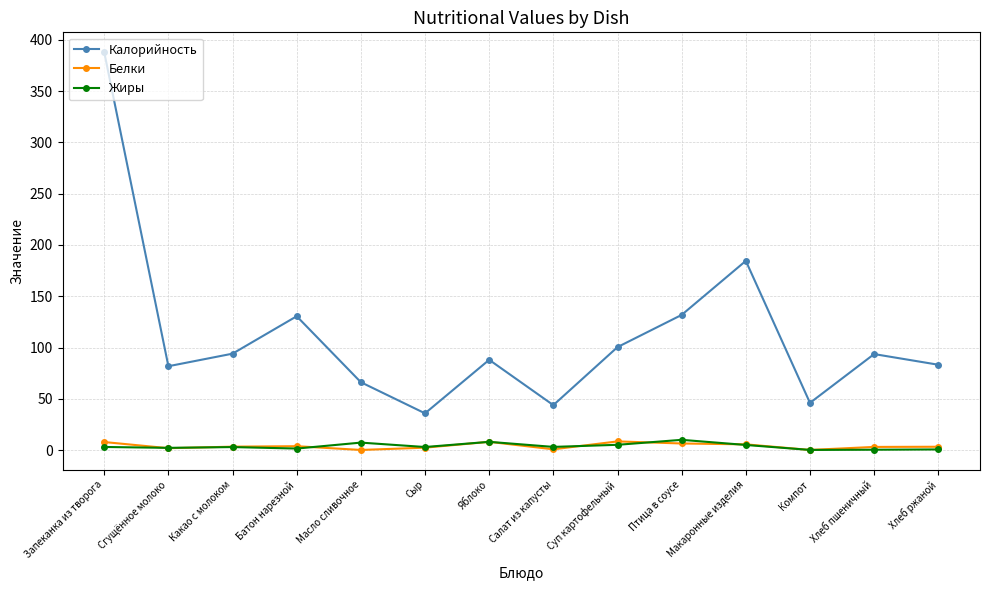

What is the greatest value displayed?

388.0